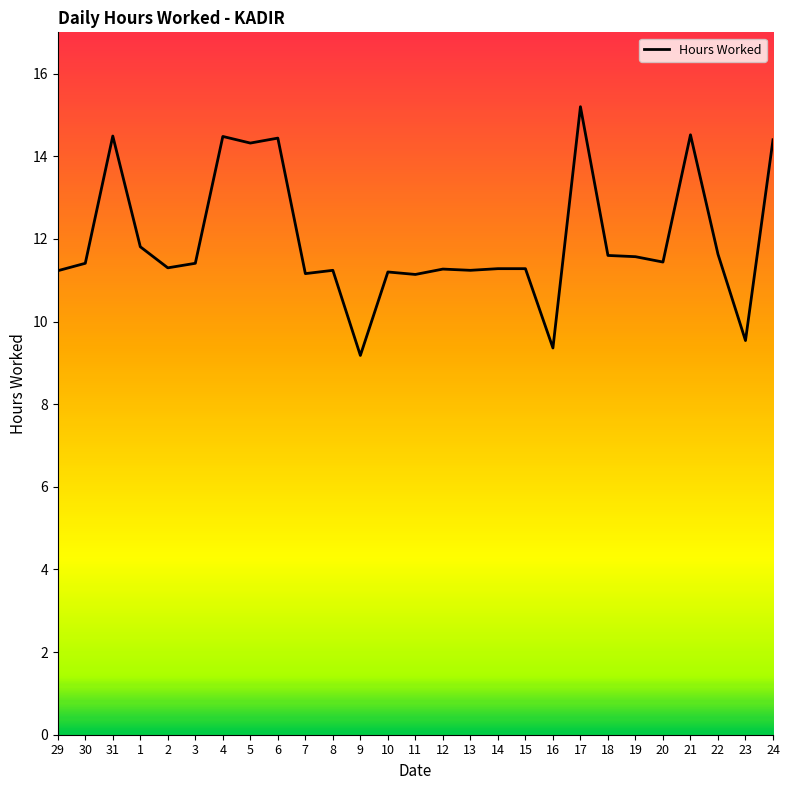

At which category does the chart reach its peak across all series?

17